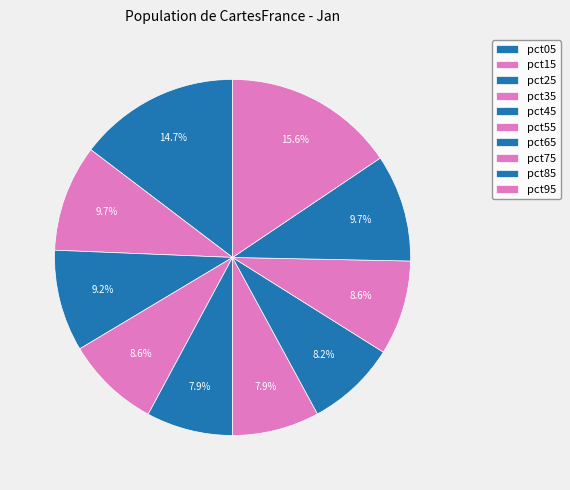

What percentage is the pct15 slice, to the nearest percent?

10%